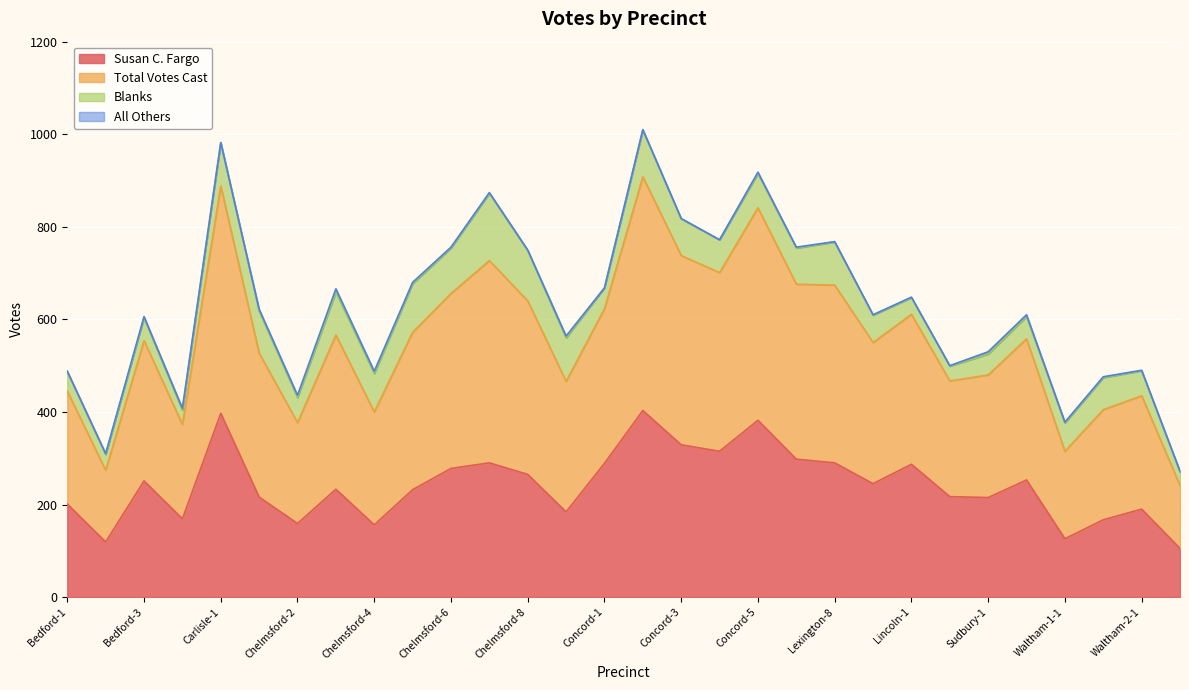

The value of Susan C. Fargo at Concord-3 is 329. True or false?

True